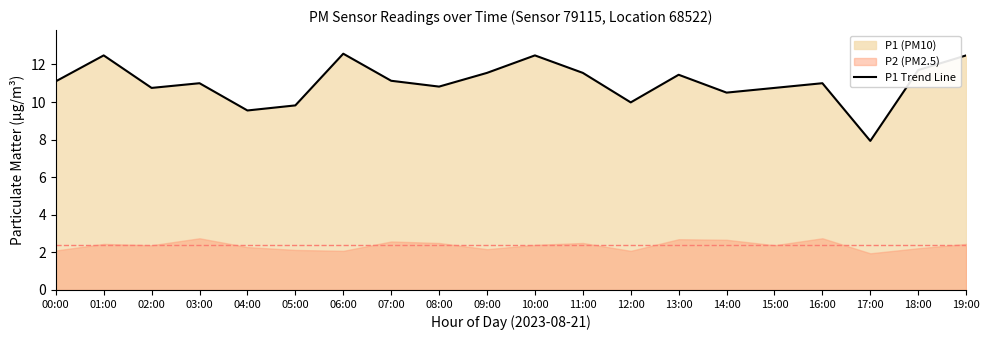

Between 01:00 and 15:00, which is larger?

01:00